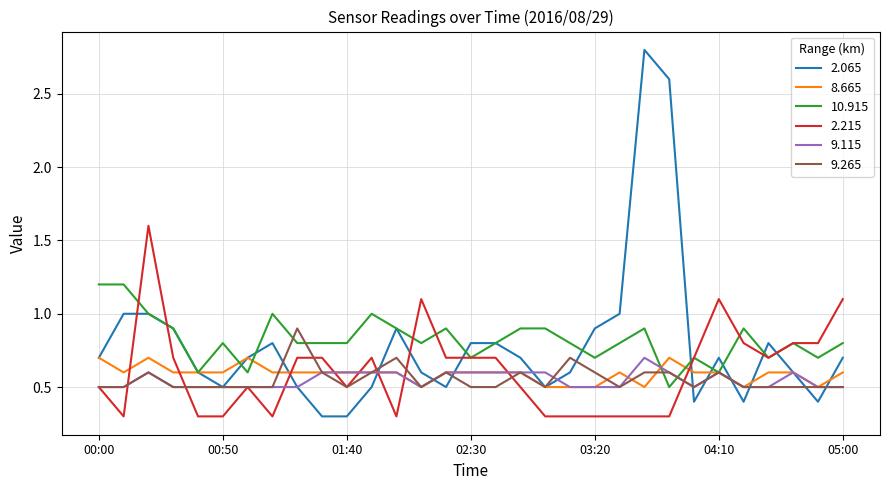

Reading left to right, what are all the values shown in this chart?

2.065: 0.7	1.0	1.0	0.9	0.6	0.5	0.7	0.8	0.5	0.3	0.3	0.5	0.9	0.6	0.5	0.8	0.8	0.7	0.5	0.6	0.9	1.0	2.8	2.6	0.4	0.7	0.4	0.8	0.6	0.4	0.7
8.665: 0.7	0.6	0.7	0.6	0.6	0.6	0.7	0.6	0.6	0.6	0.6	0.6	0.6	0.5	0.6	0.6	0.6	0.6	0.5	0.5	0.5	0.6	0.5	0.7	0.6	0.6	0.5	0.6	0.6	0.5	0.6
10.915: 1.2	1.2	1.0	0.9	0.6	0.8	0.6	1.0	0.8	0.8	0.8	1.0	0.9	0.8	0.9	0.7	0.8	0.9	0.9	0.8	0.7	0.8	0.9	0.5	0.7	0.6	0.9	0.7	0.8	0.7	0.8
2.215: 0.5	0.3	1.6	0.7	0.3	0.3	0.5	0.3	0.7	0.7	0.5	0.7	0.3	1.1	0.7	0.7	0.7	0.5	0.3	0.3	0.3	0.3	0.3	0.3	0.7	1.1	0.8	0.7	0.8	0.8	1.1
9.115: 0.5	0.5	0.6	0.5	0.5	0.5	0.5	0.5	0.5	0.6	0.6	0.6	0.6	0.5	0.6	0.6	0.6	0.6	0.6	0.5	0.5	0.5	0.7	0.6	0.5	0.6	0.5	0.5	0.6	0.5	0.5
9.265: 0.5	0.5	0.6	0.5	0.5	0.5	0.5	0.5	0.9	0.6	0.5	0.6	0.7	0.5	0.6	0.5	0.5	0.6	0.5	0.7	0.6	0.5	0.6	0.6	0.5	0.6	0.5	0.5	0.5	0.5	0.5